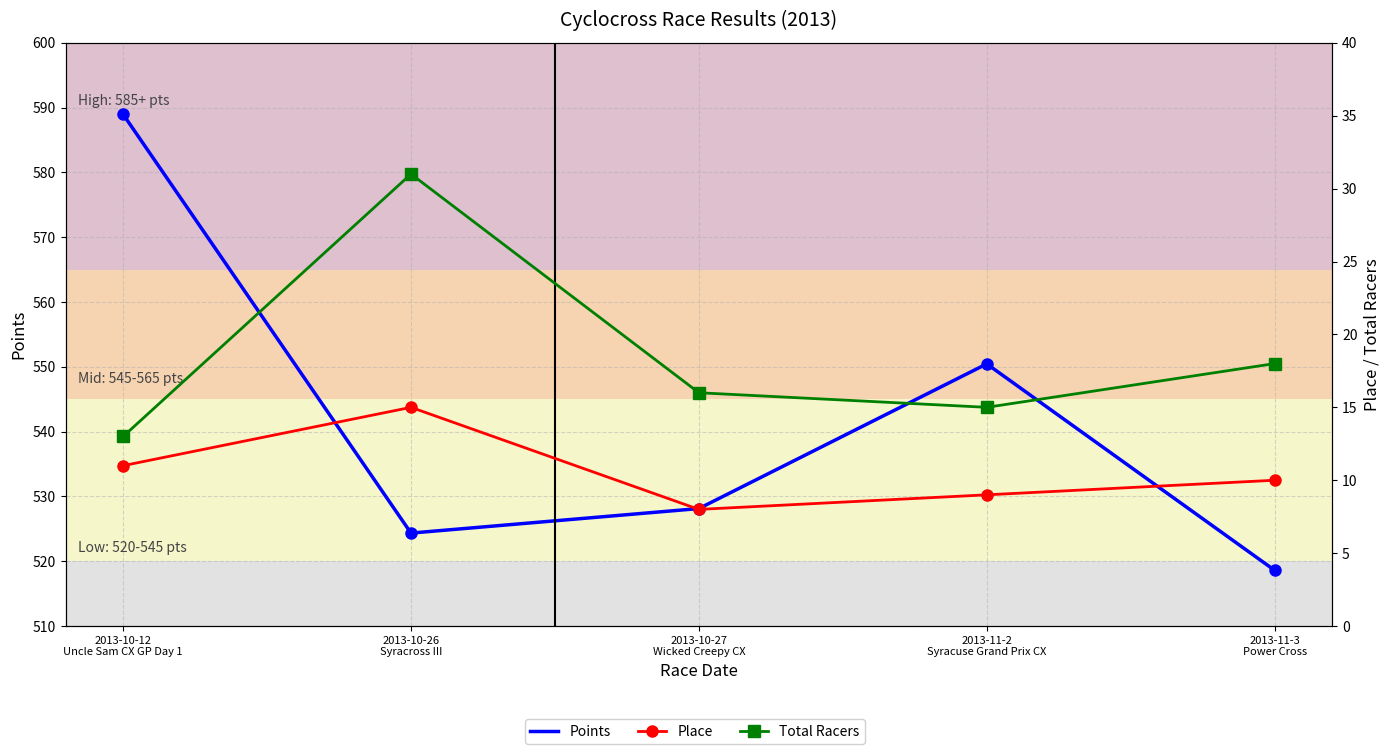

Is this an area chart (filled region under the line)?

No